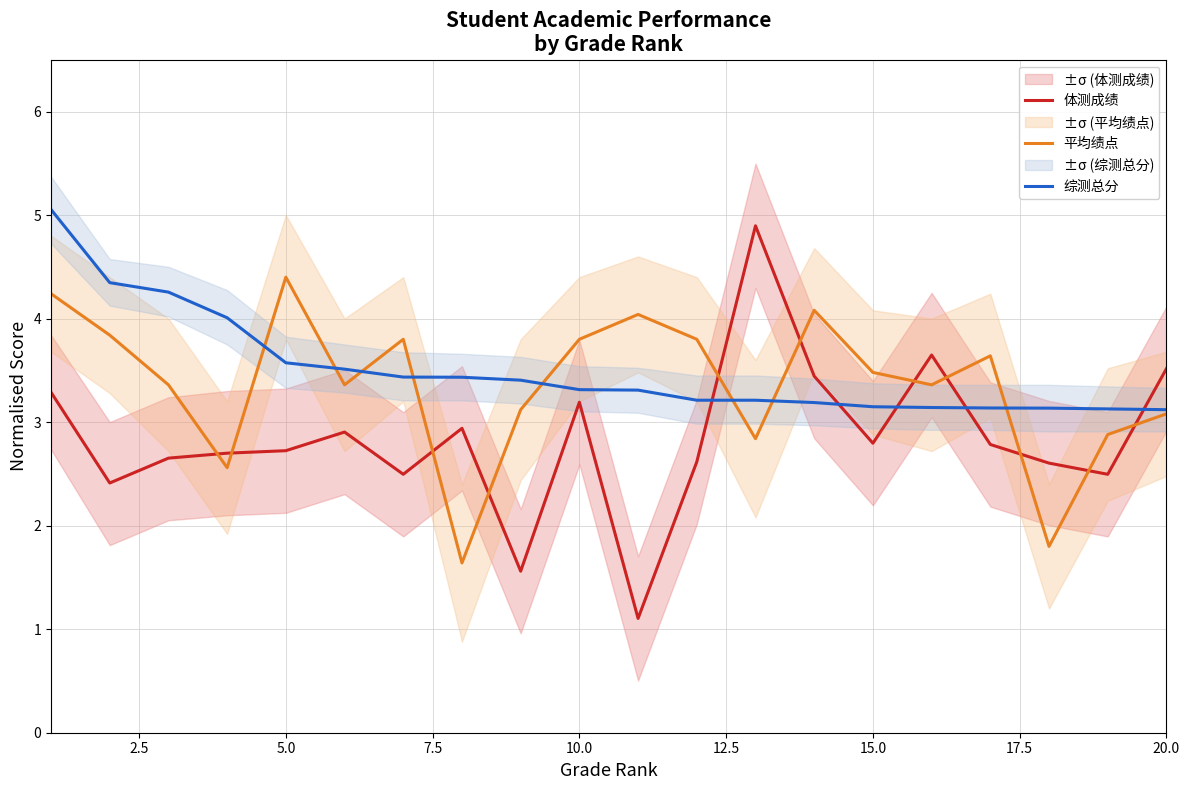

What are all the series names shown in the legend?

体测成绩, 平均绩点, 综测总分